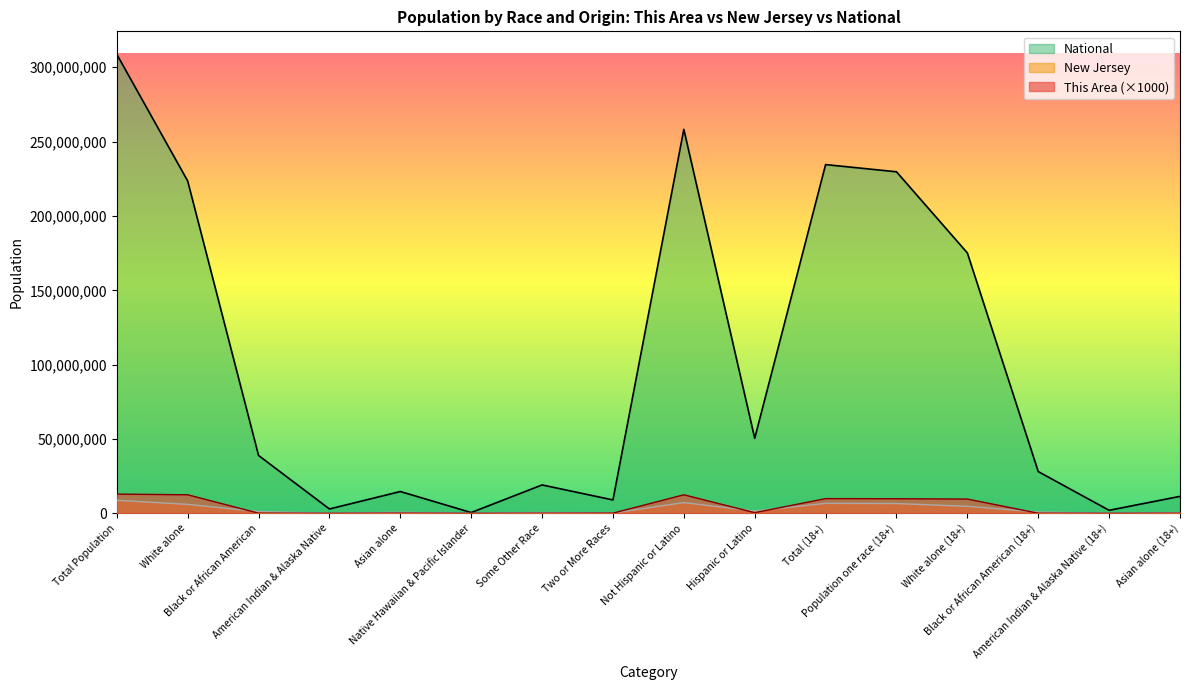

What are all the series names shown in the legend?

National, New Jersey, This Area (×1000)